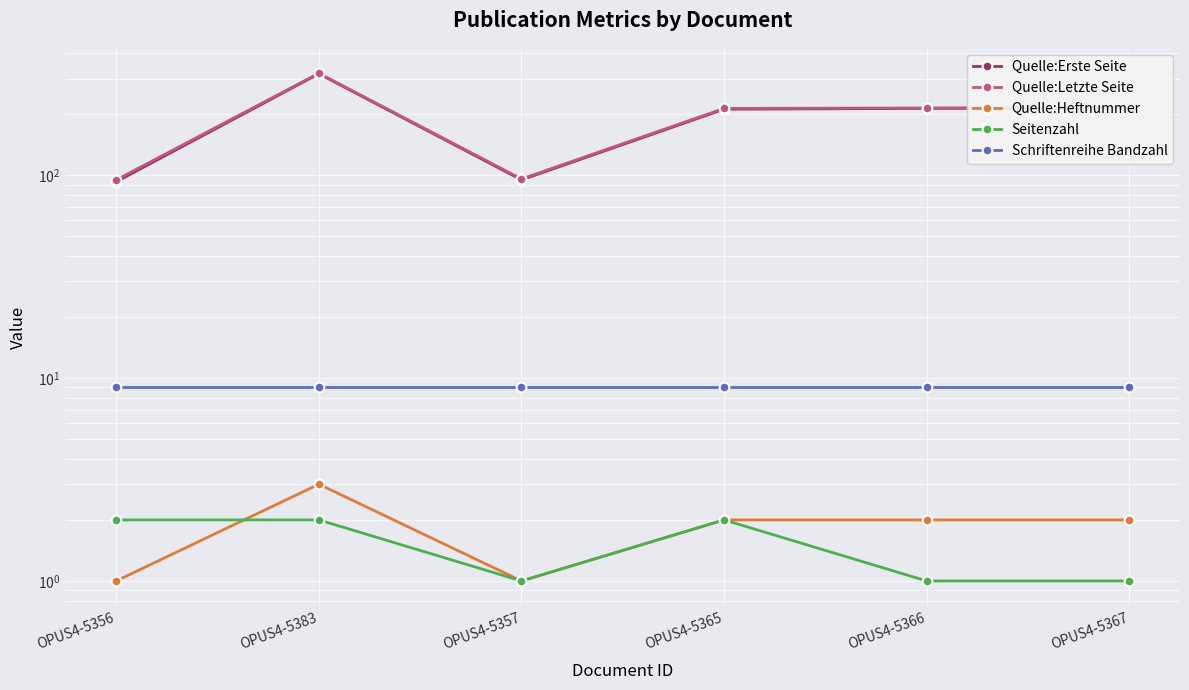

Reading left to right, transcribe all the data shown in this chart.

Quelle:Erste Seite: OPUS4-5356=93	OPUS4-5383=317	OPUS4-5357=95	OPUS4-5365=212	OPUS4-5366=214	OPUS4-5367=215
Quelle:Letzte Seite: OPUS4-5356=95	OPUS4-5383=319	OPUS4-5357=96	OPUS4-5365=214	OPUS4-5366=215	OPUS4-5367=216
Quelle:Heftnummer: OPUS4-5356=1	OPUS4-5383=3	OPUS4-5357=1	OPUS4-5365=2	OPUS4-5366=2	OPUS4-5367=2
Seitenzahl: OPUS4-5356=2	OPUS4-5383=2	OPUS4-5357=1	OPUS4-5365=2	OPUS4-5366=1	OPUS4-5367=1
Schriftenreihe Bandzahl: OPUS4-5356=9	OPUS4-5383=9	OPUS4-5357=9	OPUS4-5365=9	OPUS4-5366=9	OPUS4-5367=9